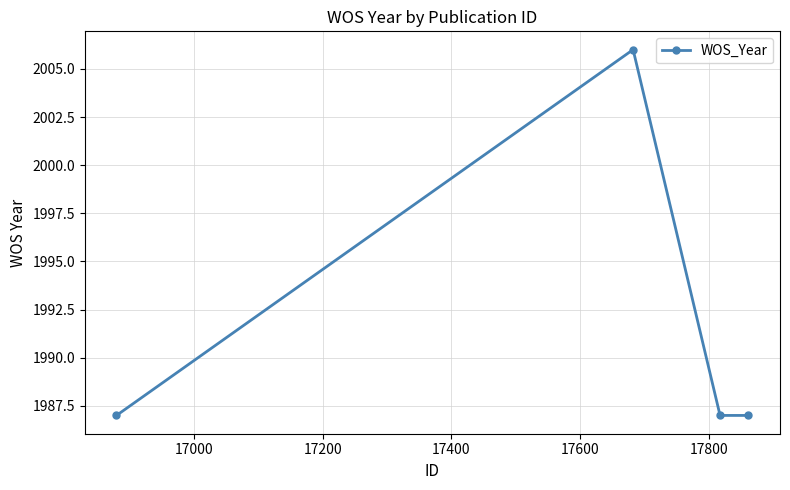

True or false: the data has more than 2 interior local peaks.

False